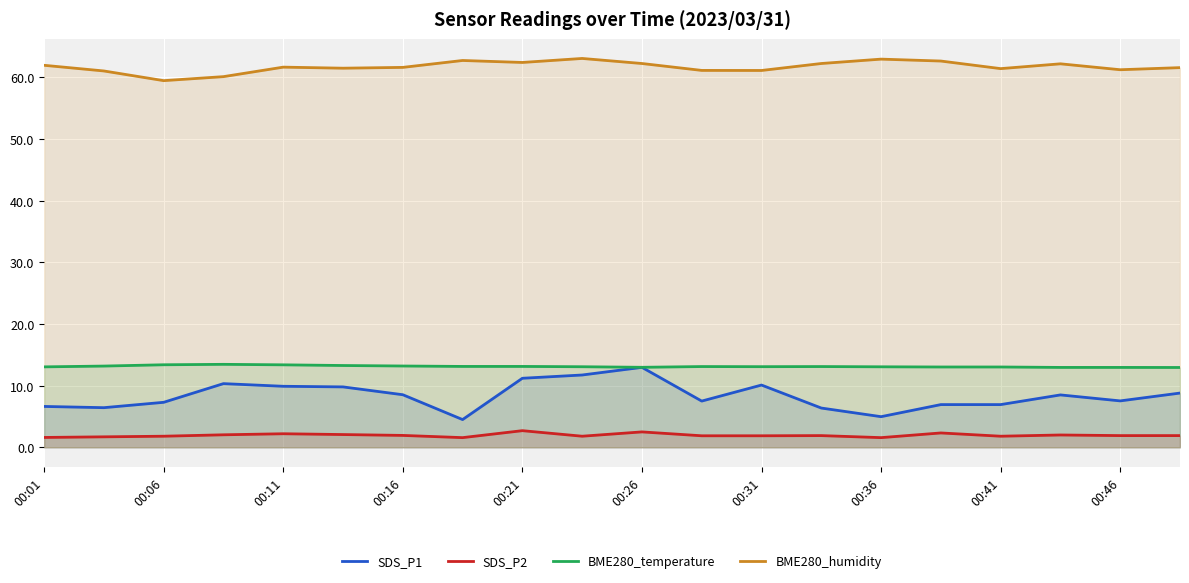

What value does the SDS_P1 series have at 00:16?

8.5